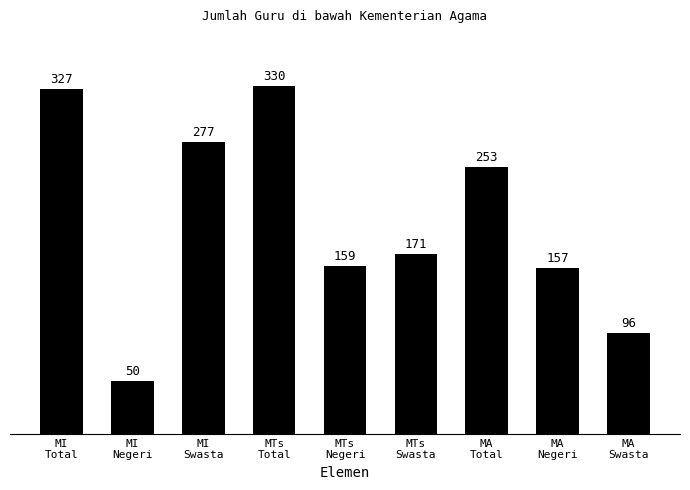

Reading right to left, extract all data points from this chart.

96	157	253	171	159	330	277	50	327